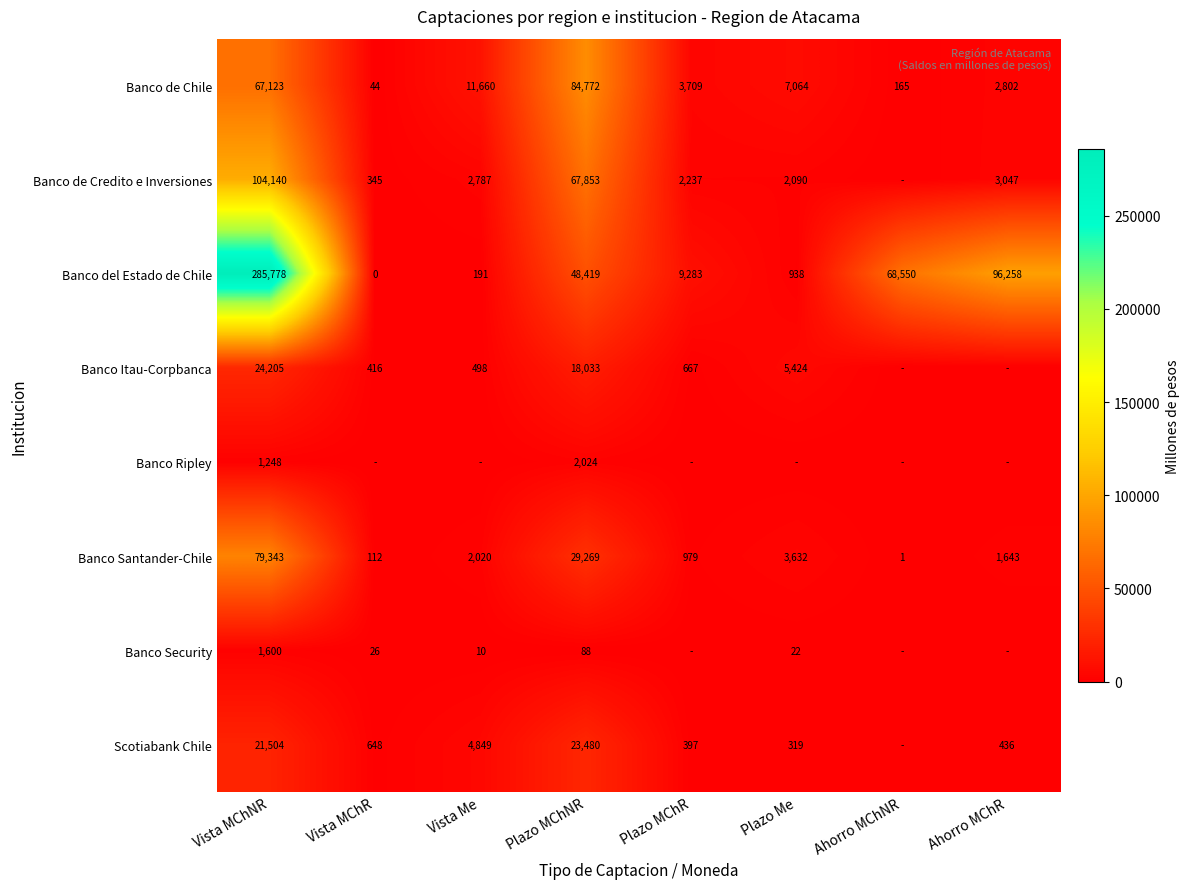

Which category has the highest value across all series?

Vista MChNR